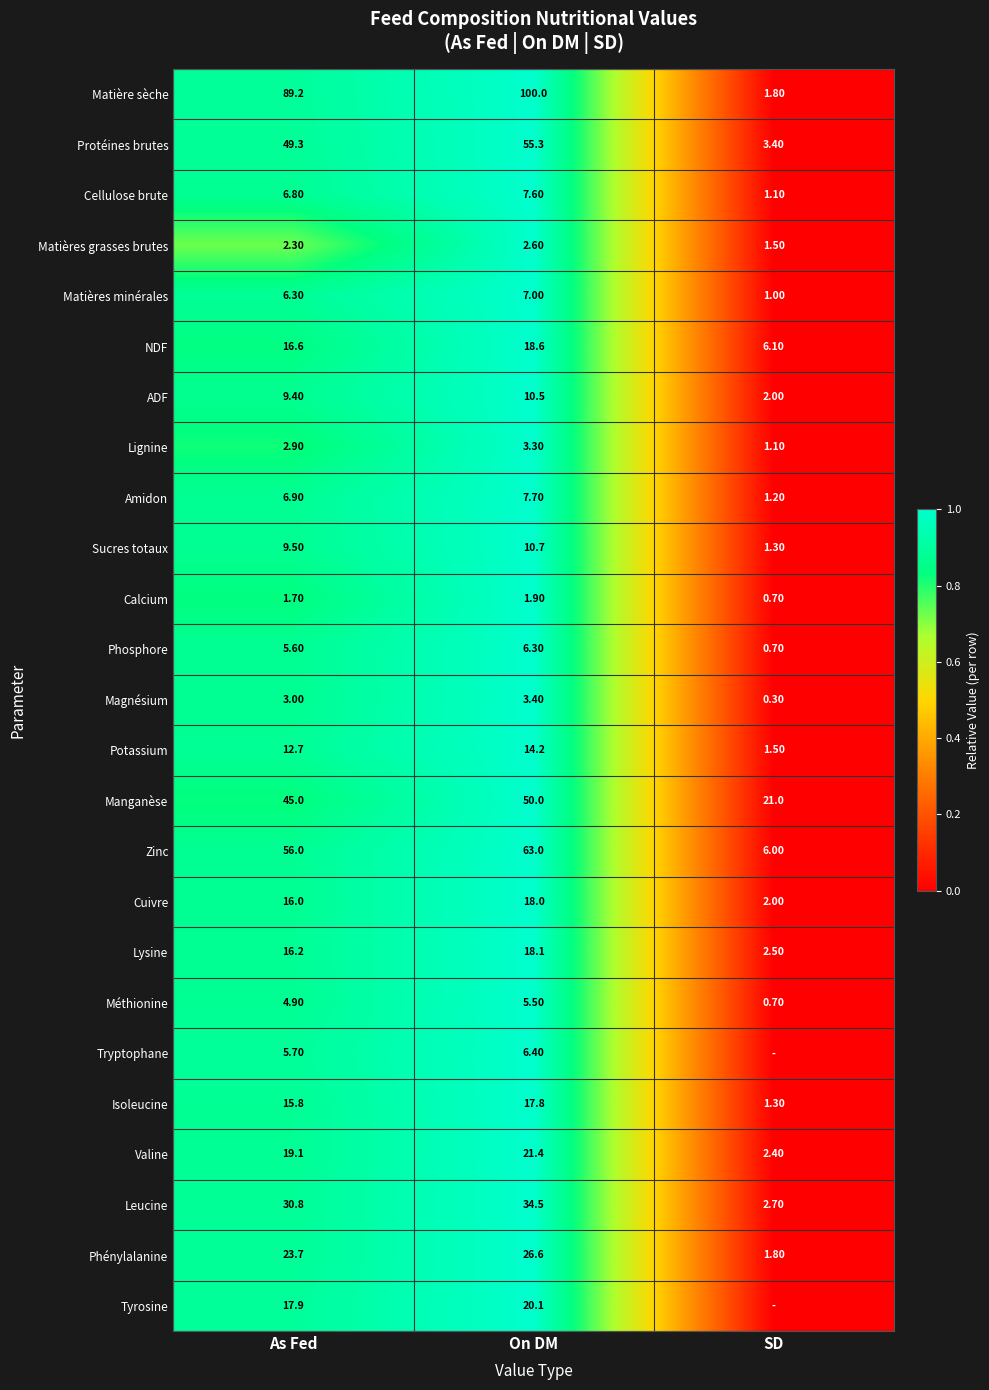

Where is Isoleucine nearest to the value 9?

As Fed